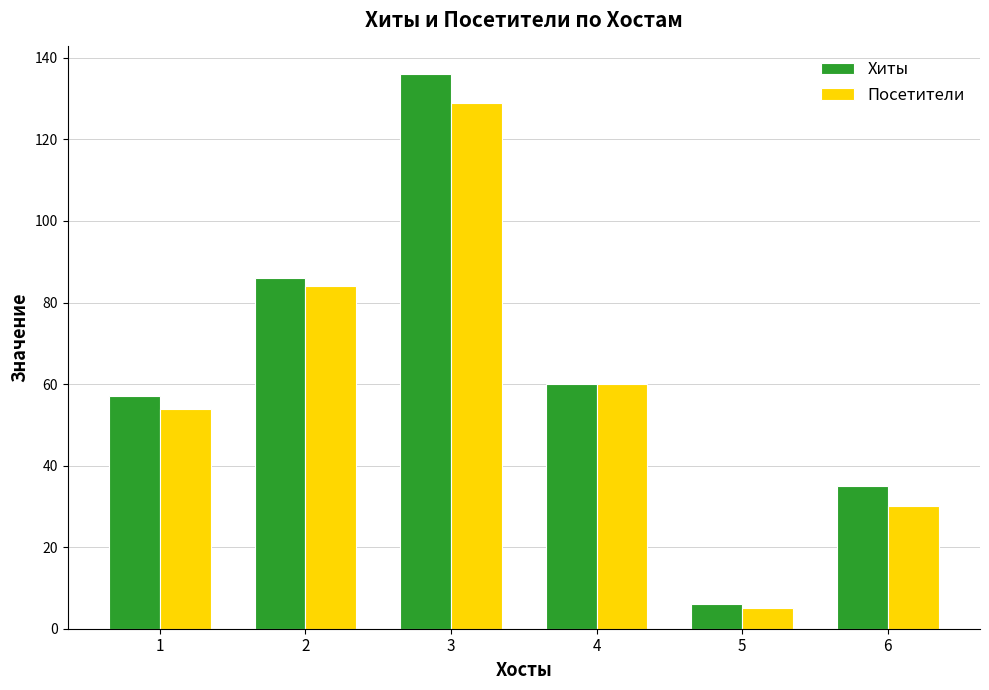

Are the bars grouped side by side (vs. stacked)?

Yes